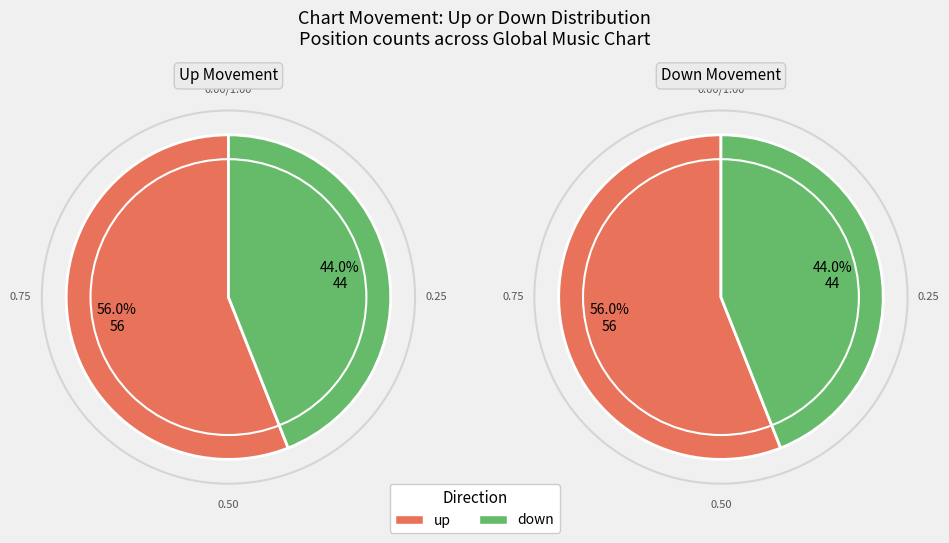

What percentage is the up slice, to the nearest percent?

56%